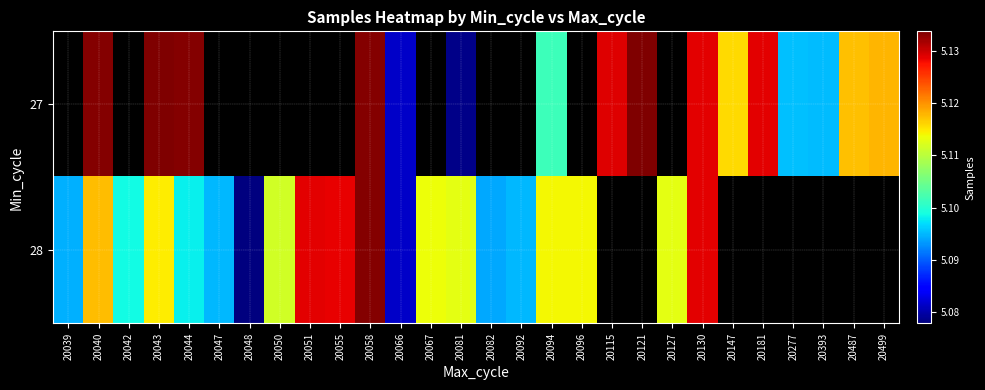

At which label is 28 closest to 5105661?

20050